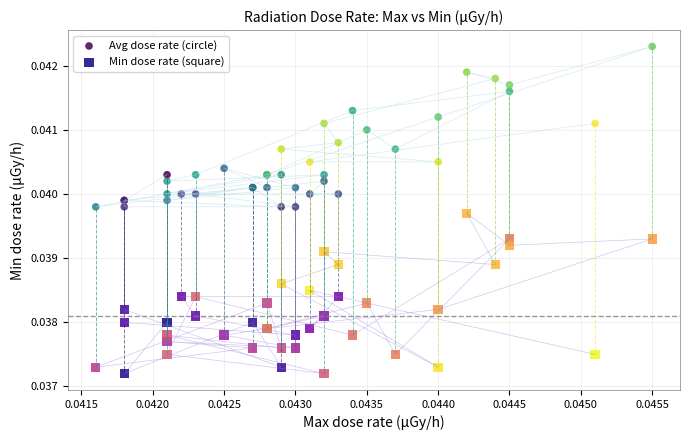

Which series reaches the maximum Y coordinate?

Avg dose rate (circle)